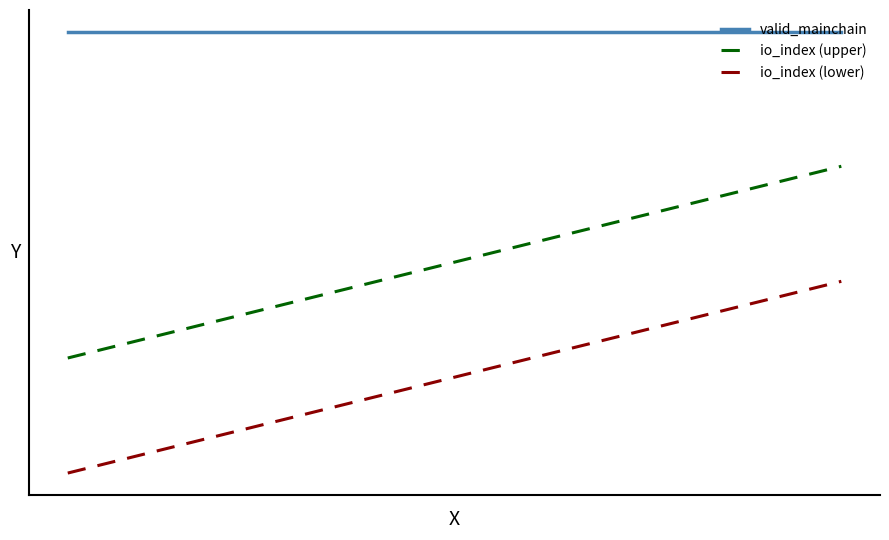

What is the value of the io_index (upper) point at the 1st from the left?

0.1